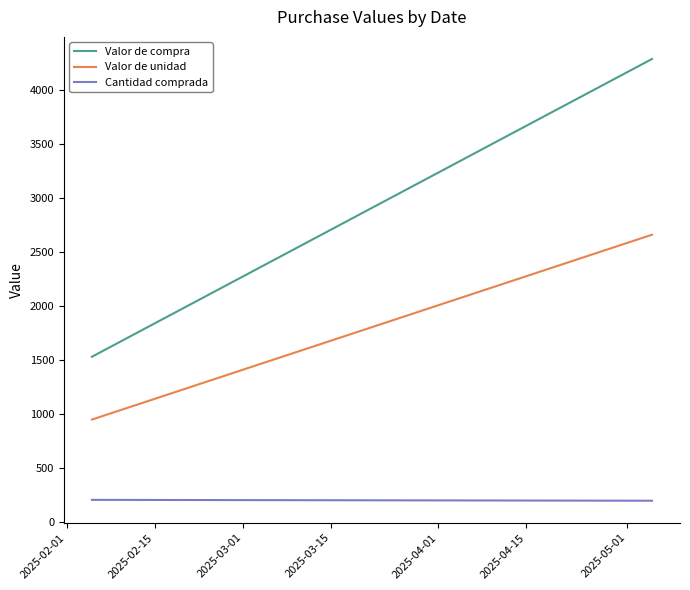

What is the value of the Valor de unidad point at the 1st from the left?

952.4